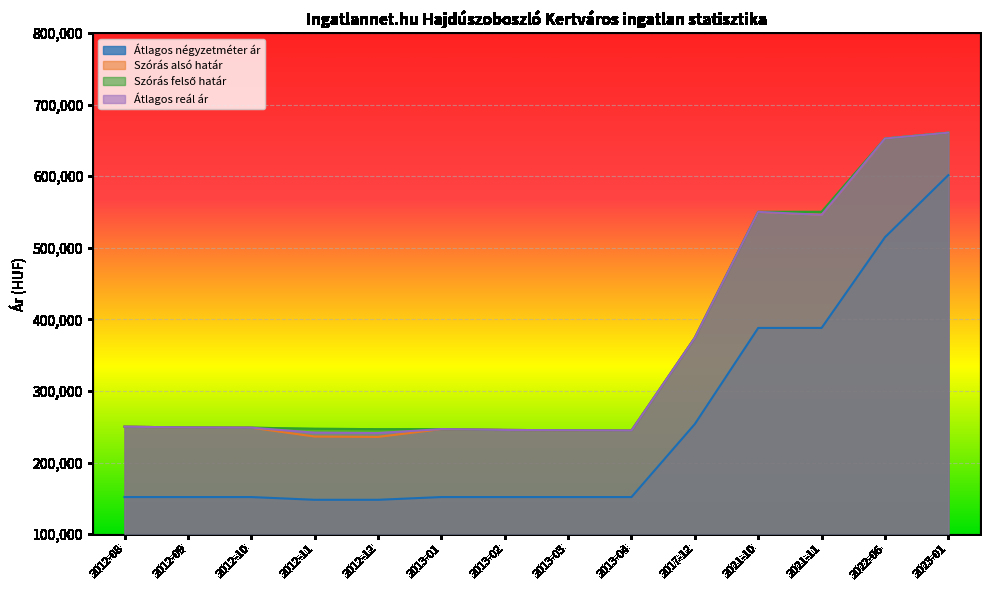

Which series changed the most between 2012-08 and 2021-11?

Szórás felső határ